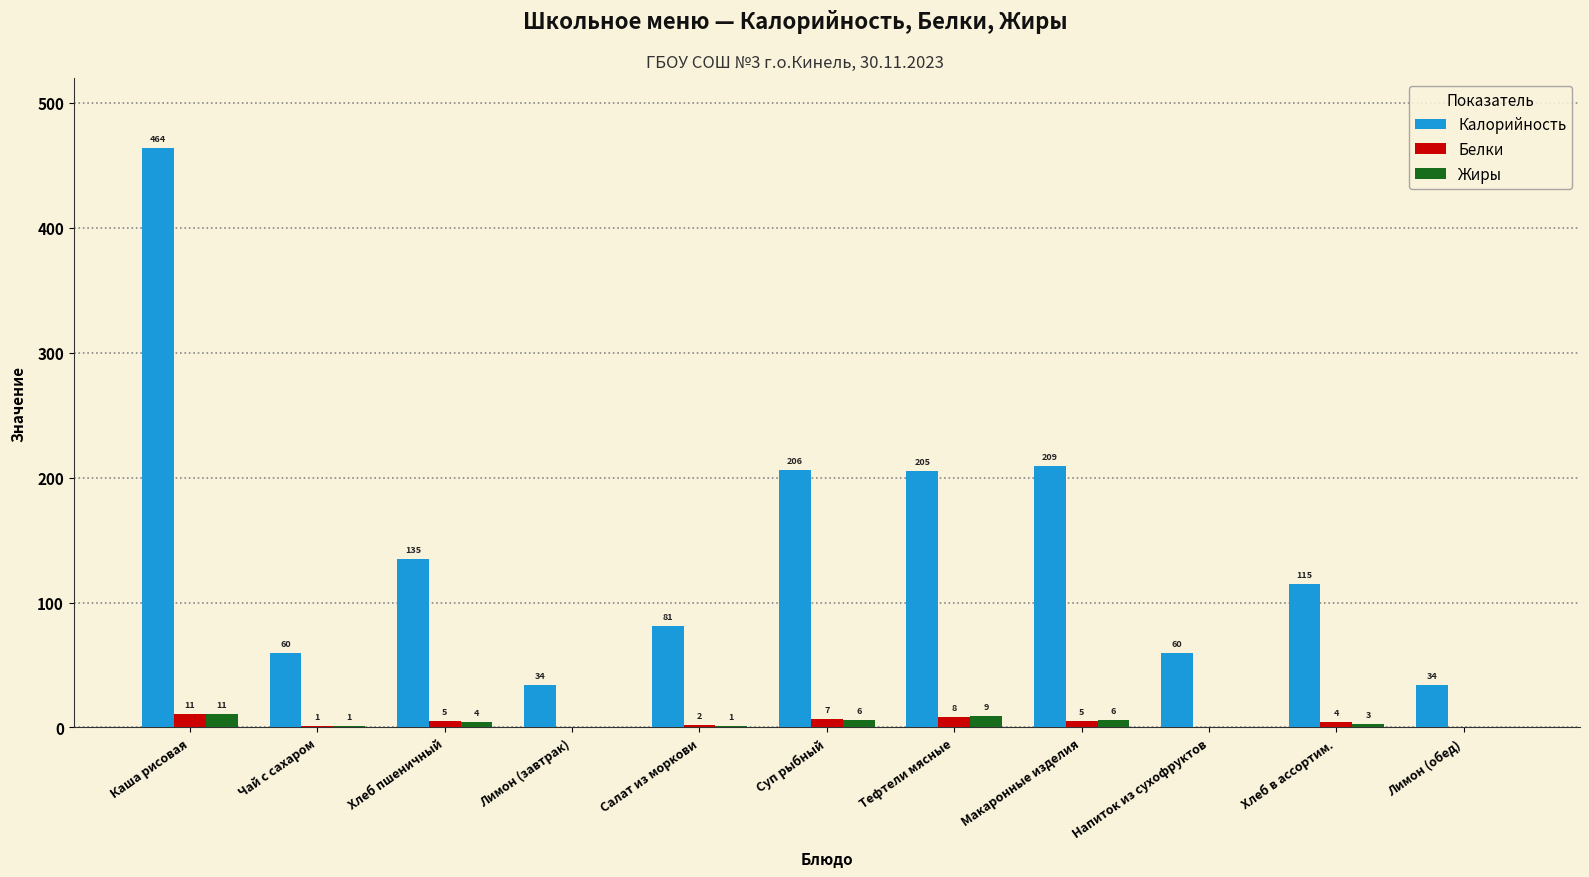

Is it true that Калорийность equals 464 at Каша рисовая?

True